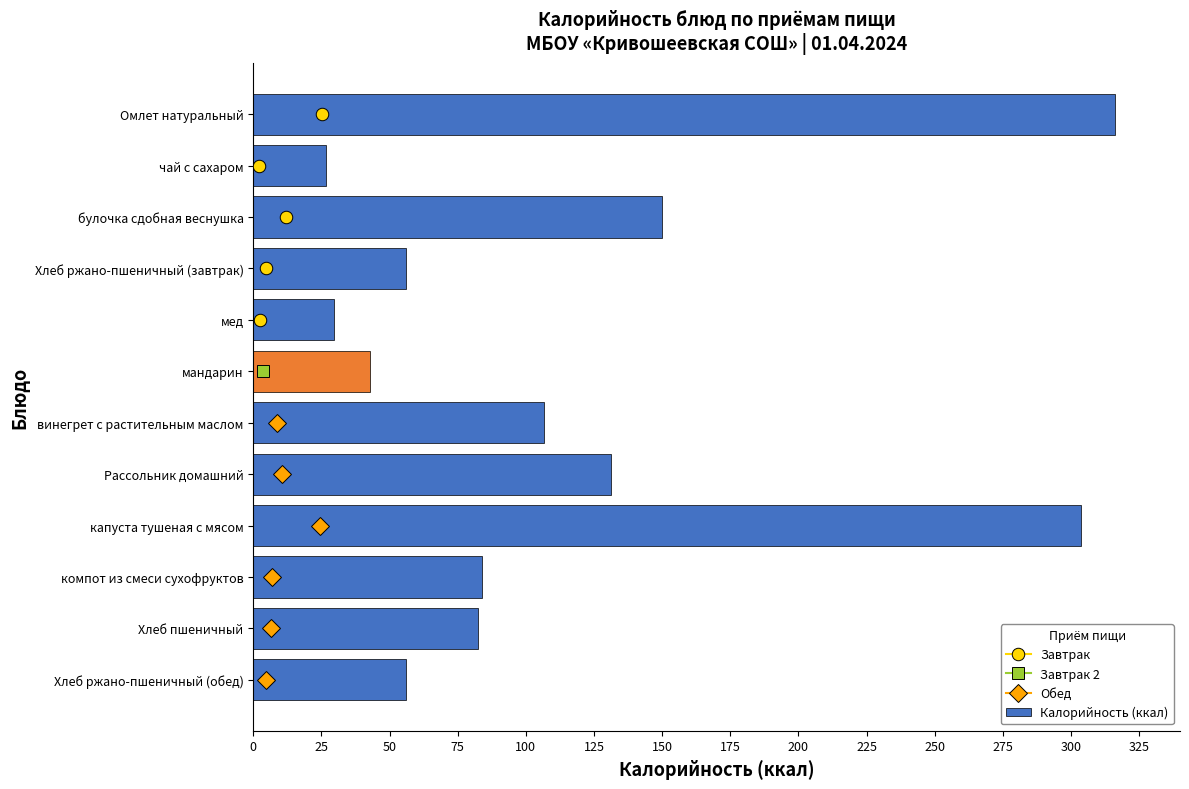

What is the greatest value displayed?

316.1